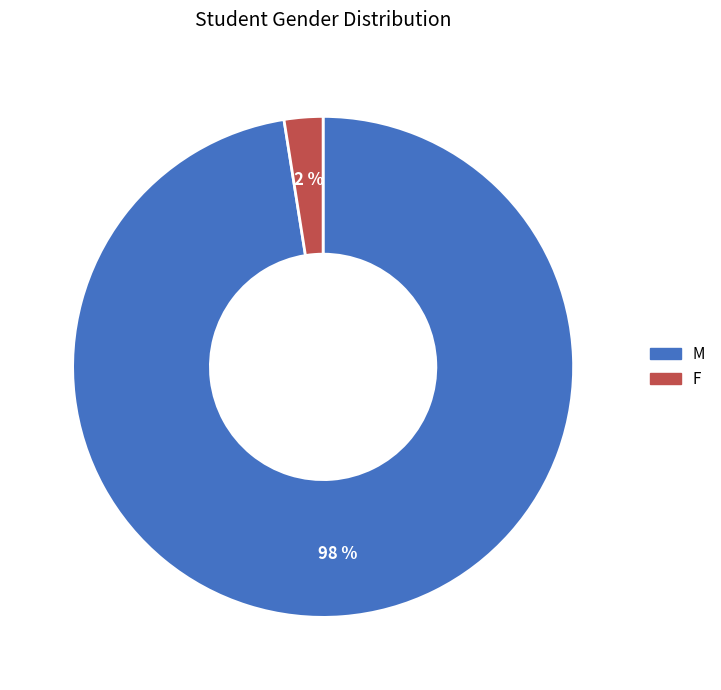

Is there a majority slice in this chart?

Yes